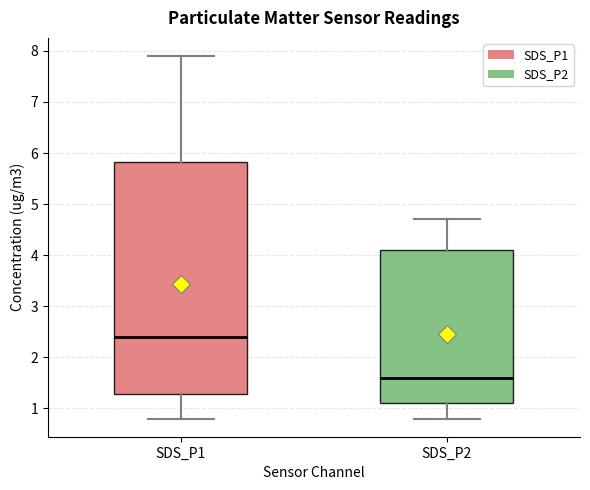

Reading left to right, read every box against the y-axis: the position of its median line, the range the box covers, and the ends of its whiskers. The values are not printed on the chart, so give them approximately, as read against the axis.

SDS_P1: median 2.4, box 1.3 to 5.8, whiskers 0.8 to 7.9
SDS_P2: median 1.6, box 1.1 to 4.1, whiskers 0.8 to 4.7